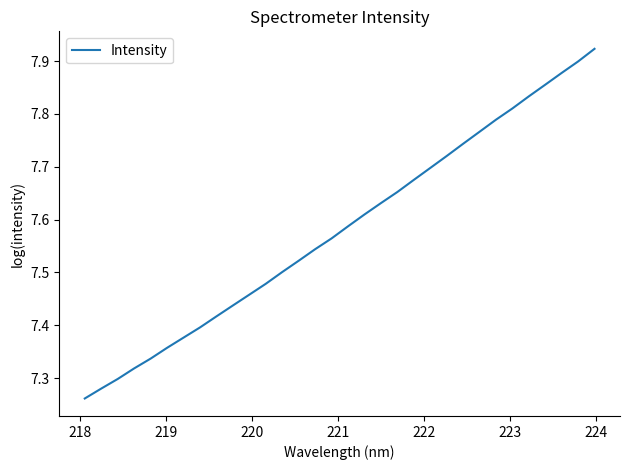

What is the difference between the maximum and minimum values?

0.7